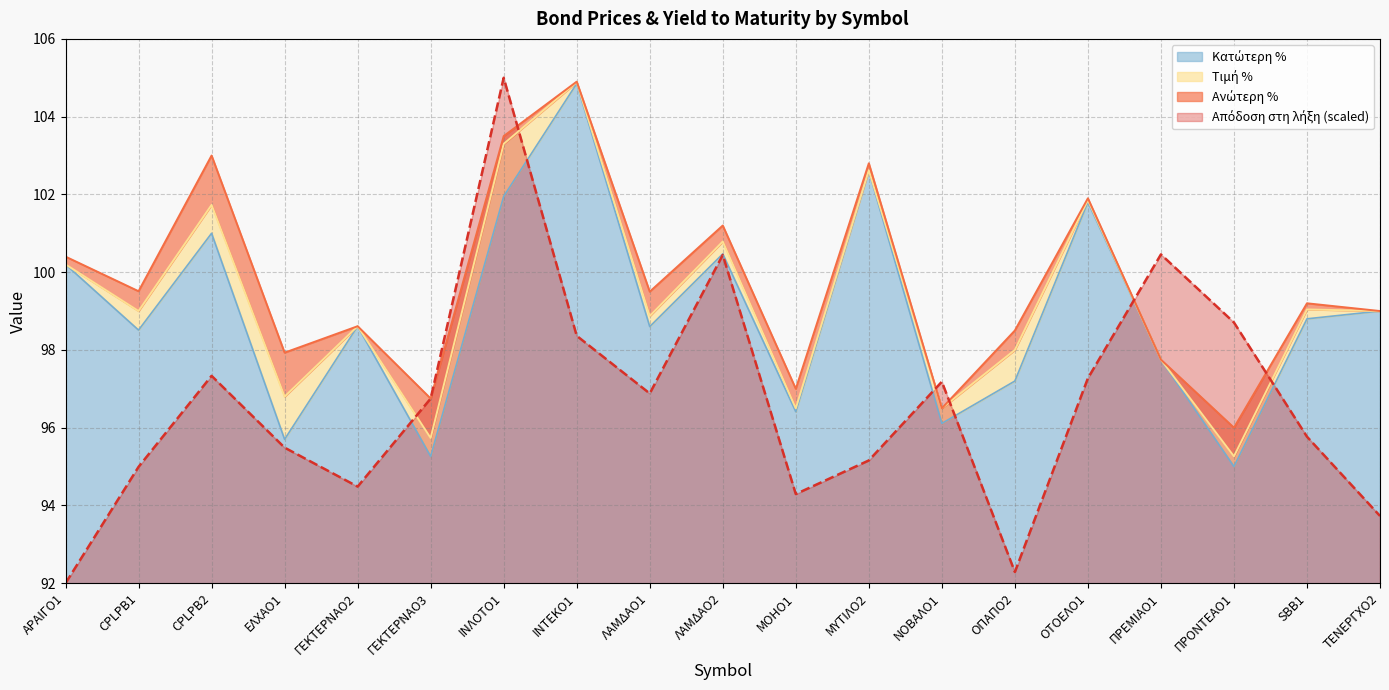

What is the sum of the Απόδοση στη λήξη values at ΜΥΤΙΛΟ2 and ΟΤΟΕΛΟ1?

192.4